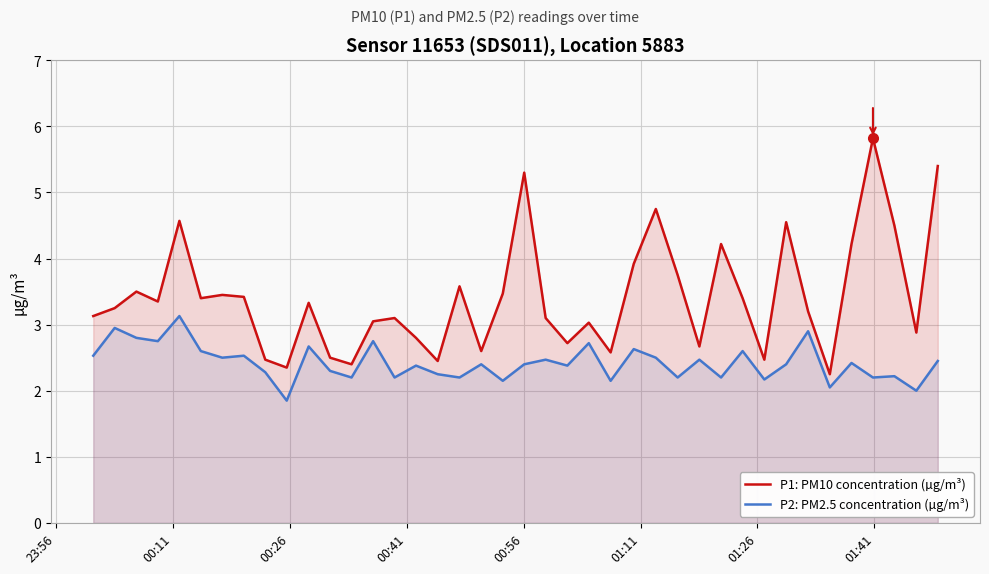

How many data points does each series have?

40